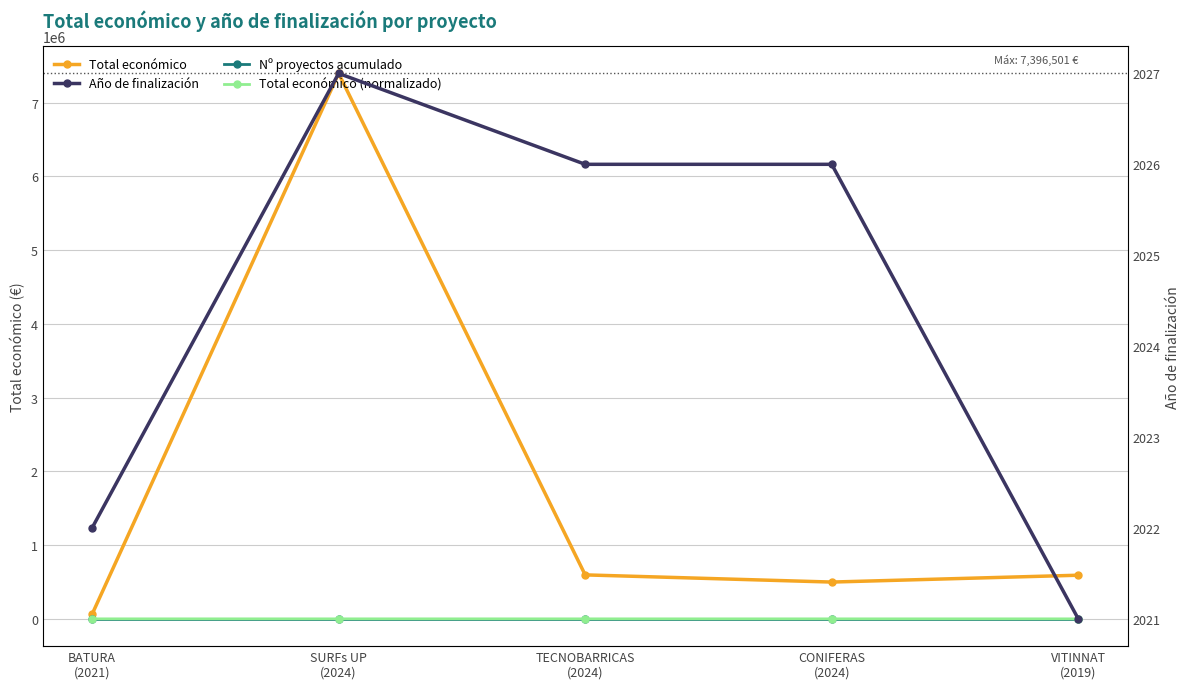

Is the value of Total económico (normalizado) at TECNOBARRICAS
(2024) greater than the value of Total económico at SURFs UP
(2024)?

No